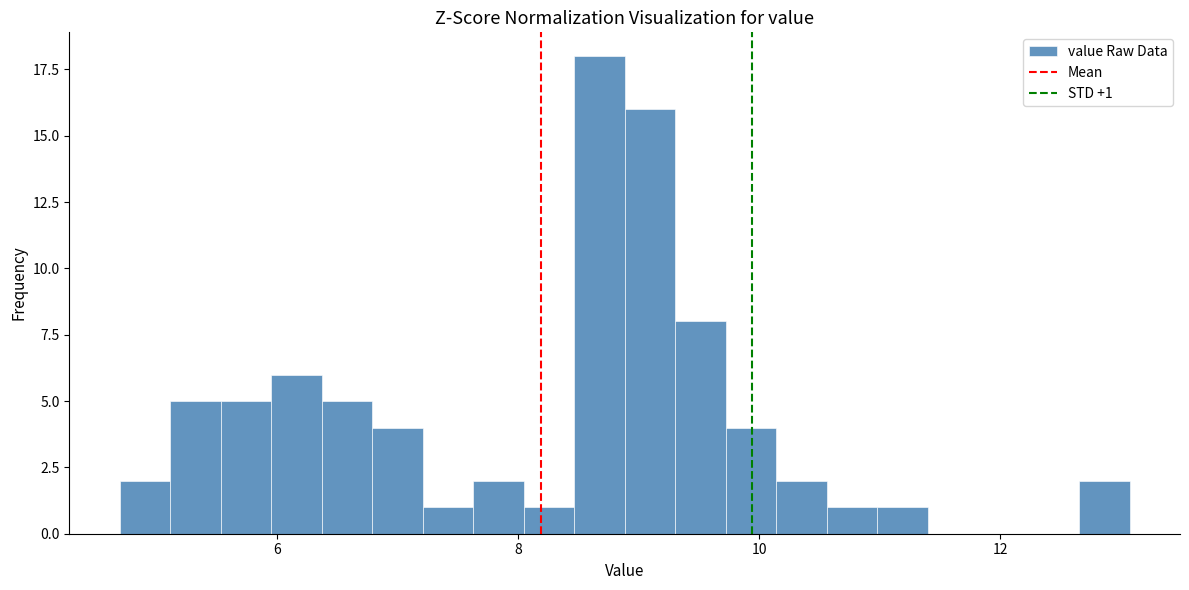

Read against the x-axis, roughly where is the centre of the tallest bar?

8.6